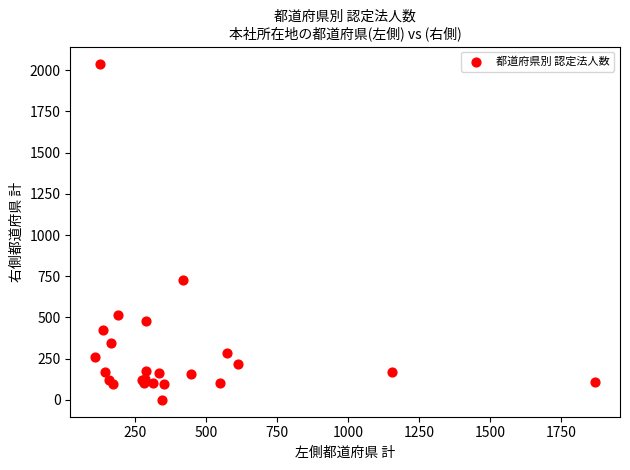

What Y value in the scatter plot is closest to 1020?

726